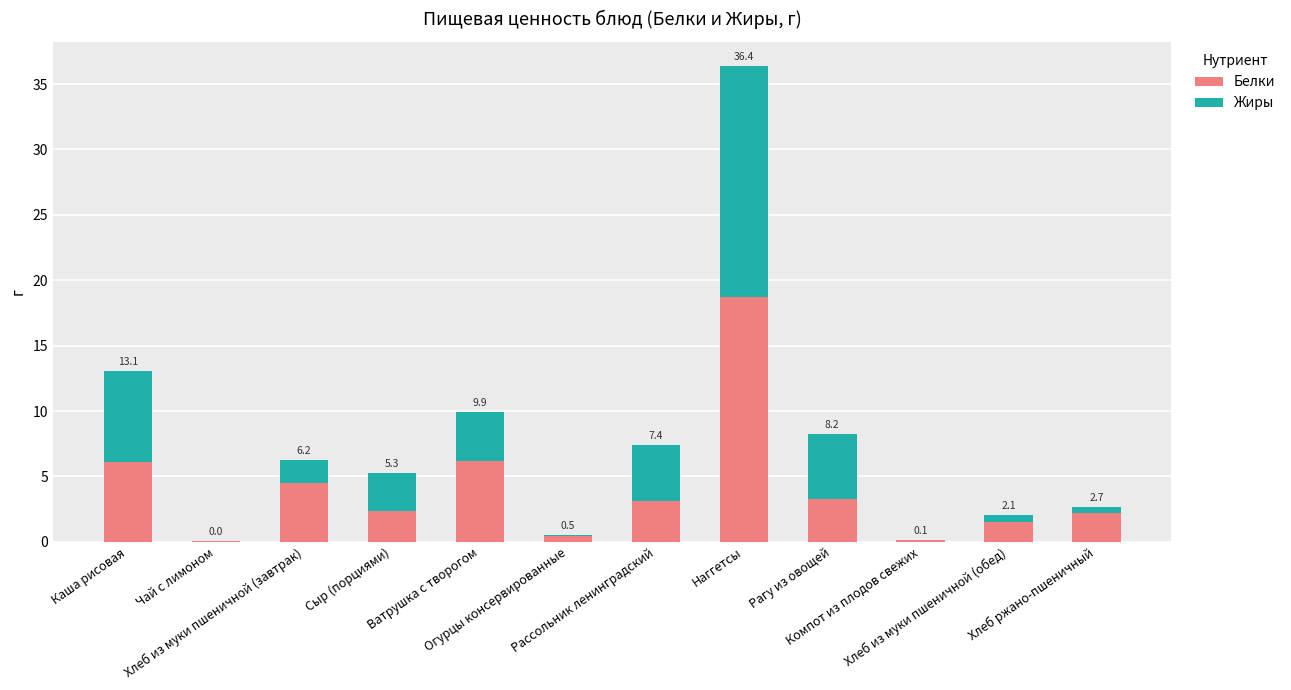

Are the bars horizontal?

No